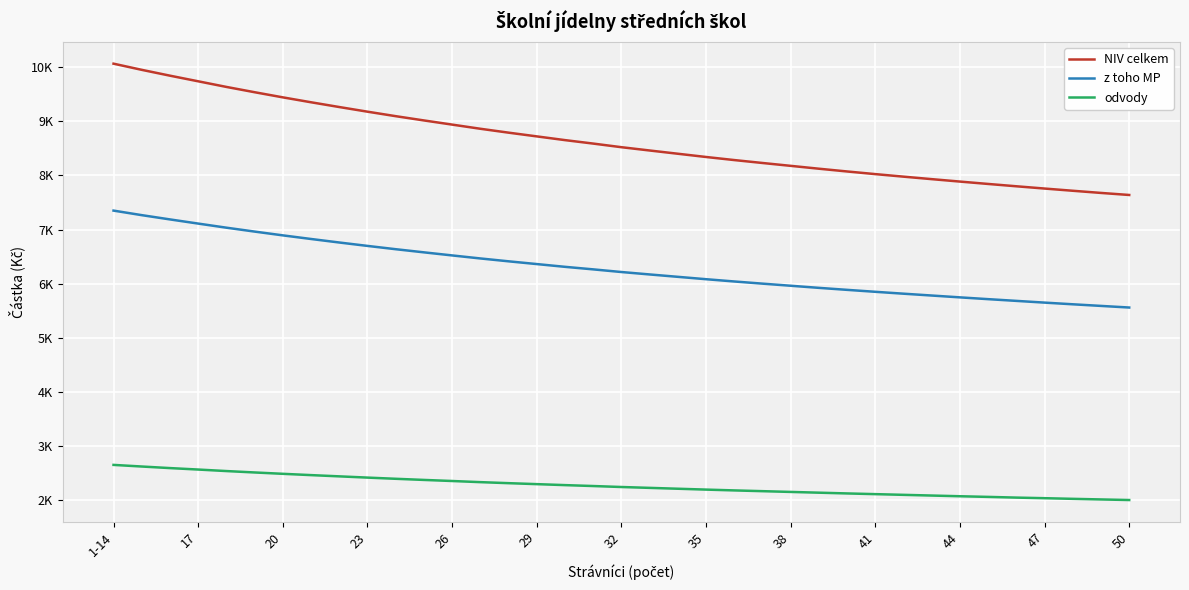

Reading right to left, list all the values displayed in this chart.

NIV celkem: 7639	7677	7717	7758	7800	7843	7887	7932	7978	8025	8074	8125	8178	8231	8285	8342	8402	8462	8523	8590	8654	8723	8792	8864	8941	9018	9097	9180	9266	9354	9445	9540	9638	9742	9846	9954	10068
z toho MP: 5557	5587	5617	5648	5680	5712	5745	5779	5813	5848	5884	5921	5960	5999	6039	6081	6125	6169	6214	6263	6310	6361	6412	6465	6521	6578	6636	6697	6760	6825	6892	6962	7034	7110	7187	7266	7350
odvody: 1996	2007	2018	2030	2041	2054	2066	2079	2092	2105	2118	2132	2146	2160	2174	2189	2205	2221	2237	2255	2272	2290	2308	2327	2348	2368	2389	2411	2434	2457	2481	2506	2532	2560	2587	2616	2646